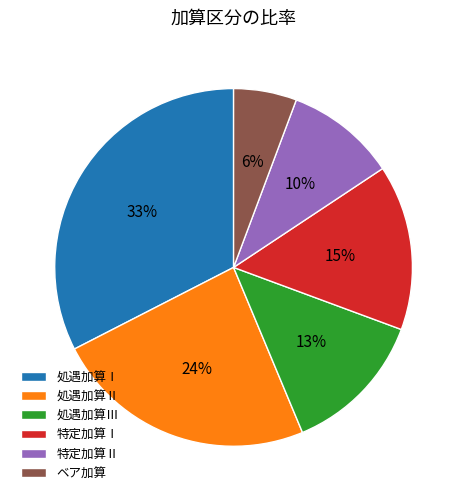

Rank the categories by value from lowest to highest.

ベア加算, 特定加算Ⅱ, 処遇加算Ⅲ, 特定加算Ⅰ, 処遇加算Ⅱ, 処遇加算Ⅰ